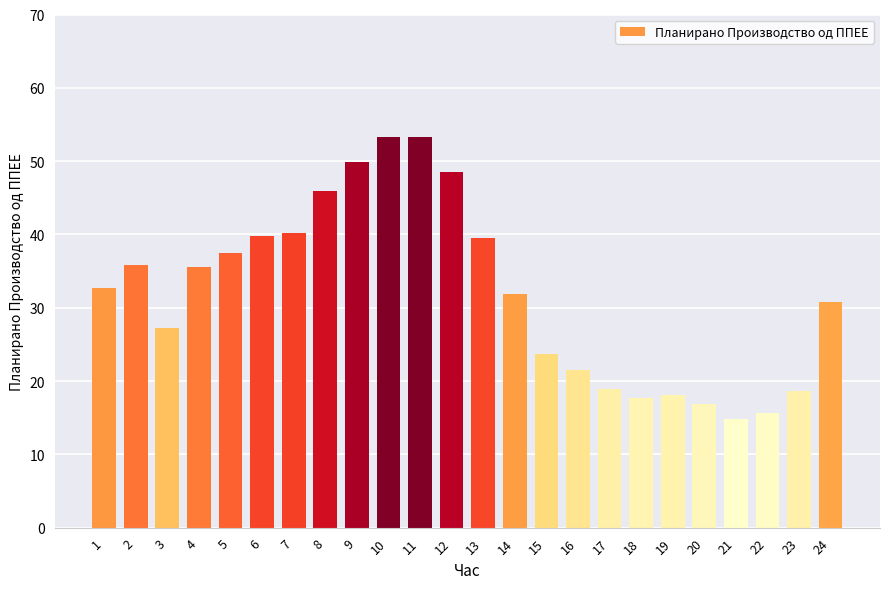

What is the ratio of the value at 16 to the value at 2?

0.6